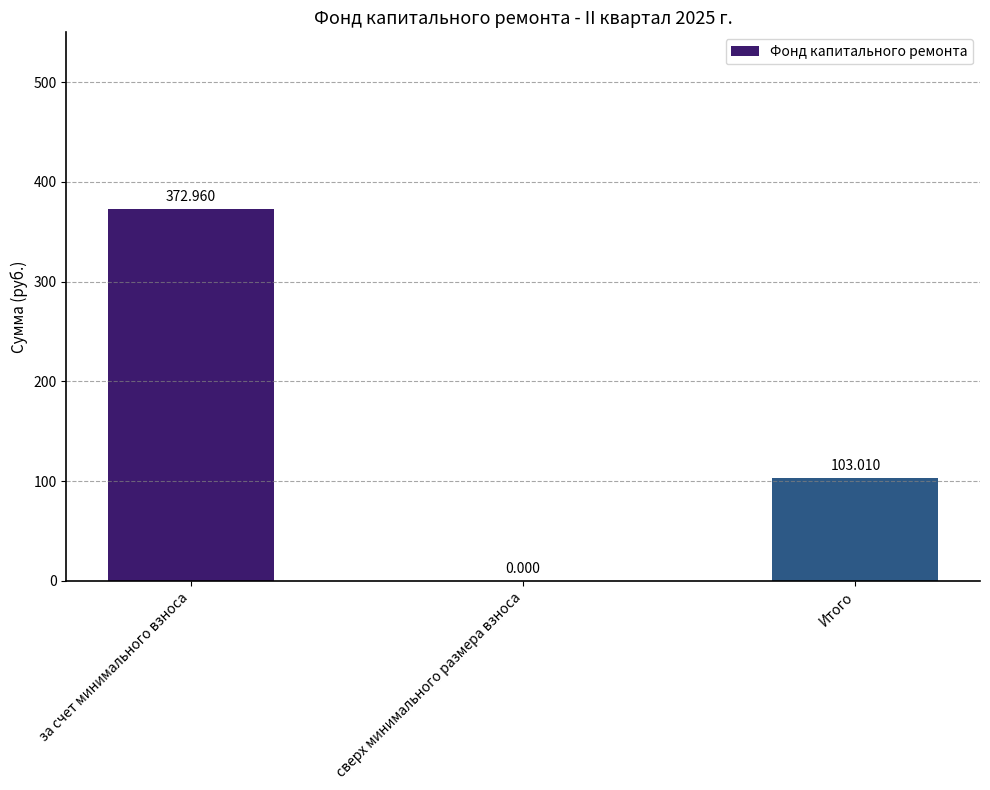

At which label does the data first exceed 103?

за счет минимального взноса